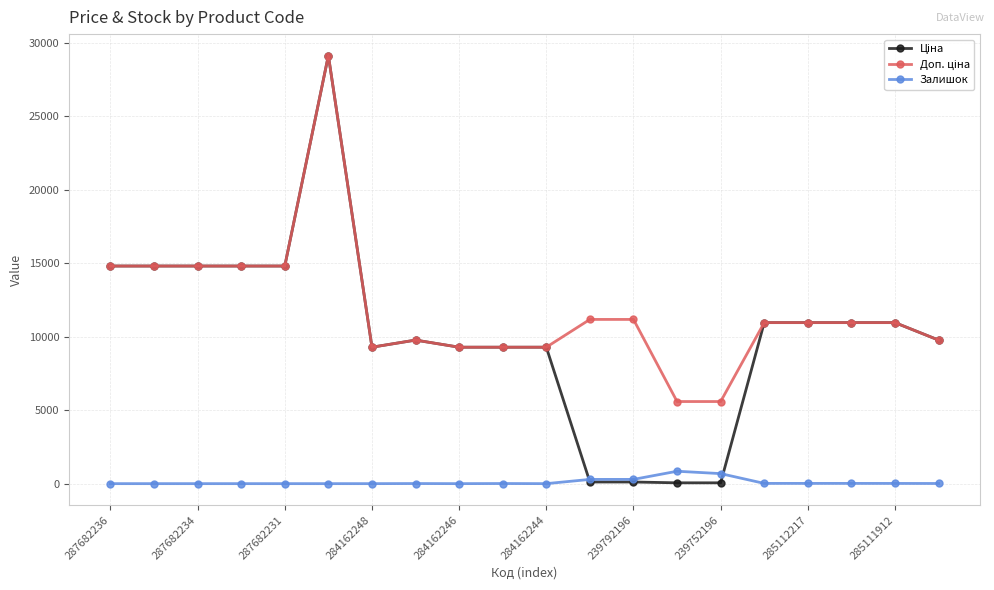

What is the greatest value displayed?

29152.3